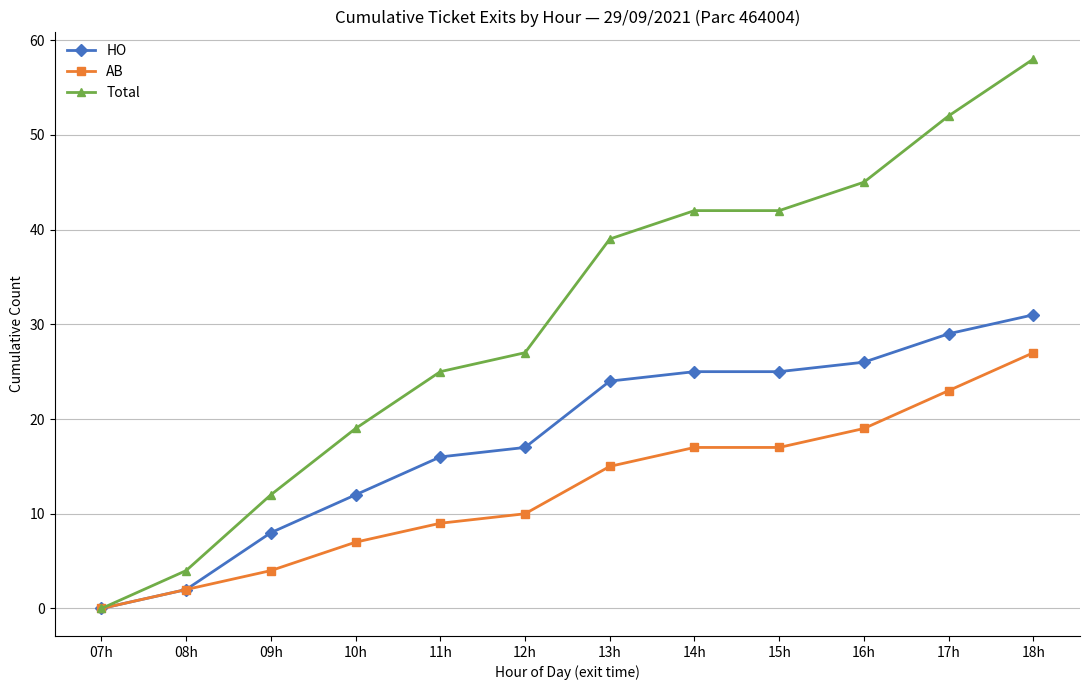

Reading left to right, transcribe all the data shown in this chart.

HO: 0	2	8	12	16	17	24	25	25	26	29	31
AB: 0	2	4	7	9	10	15	17	17	19	23	27
Total: 0	4	12	19	25	27	39	42	42	45	52	58